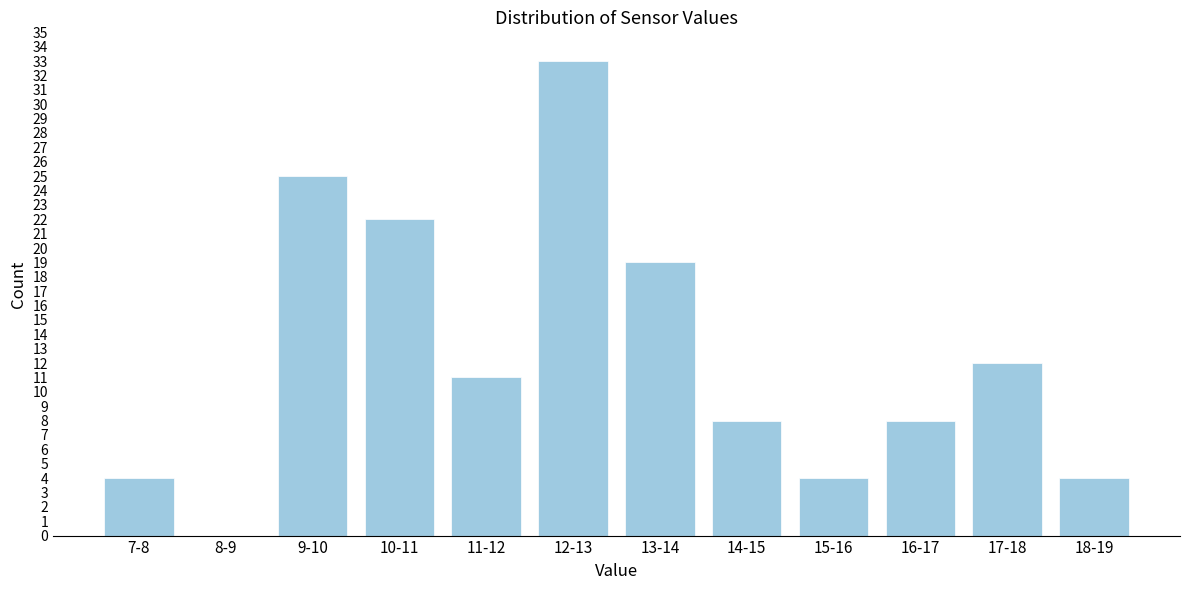

Reading left to right, extract all data points from this chart.

7-8=4	8-9=0	9-10=25	10-11=22	11-12=11	12-13=33	13-14=19	14-15=8	15-16=4	16-17=8	17-18=12	18-19=4